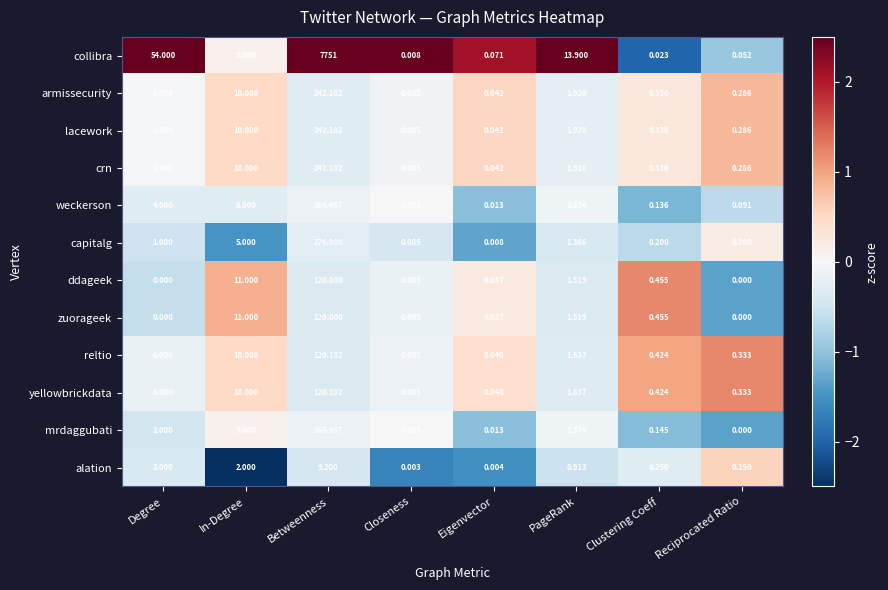

At which label is yellowbrickdata closest to 60?

In-Degree